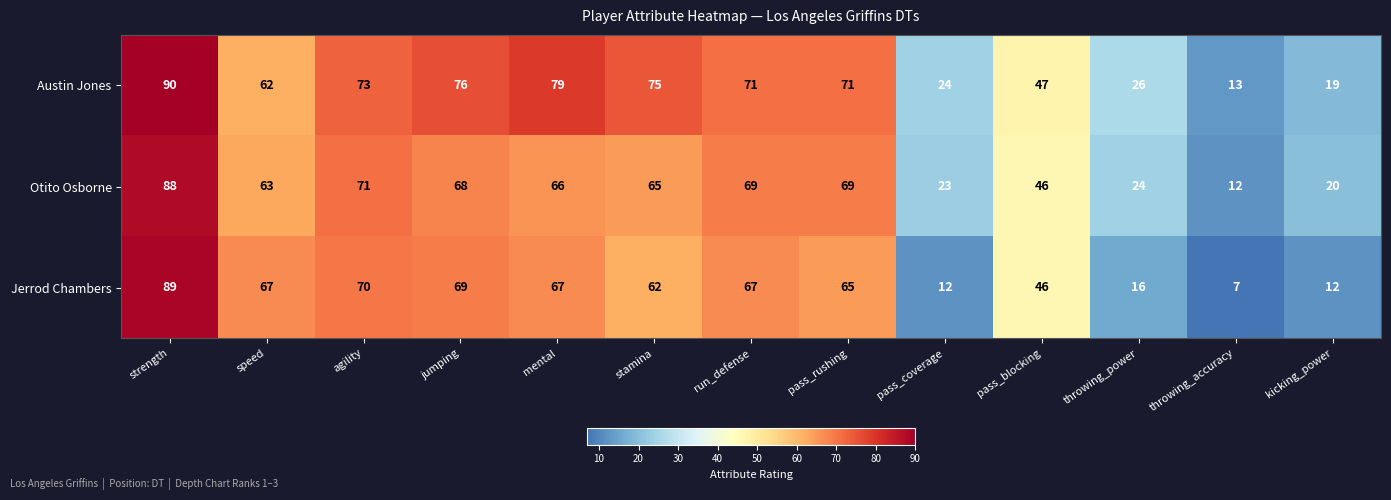

The Jerrod Chambers series shows 67 at mental. True or false?

True